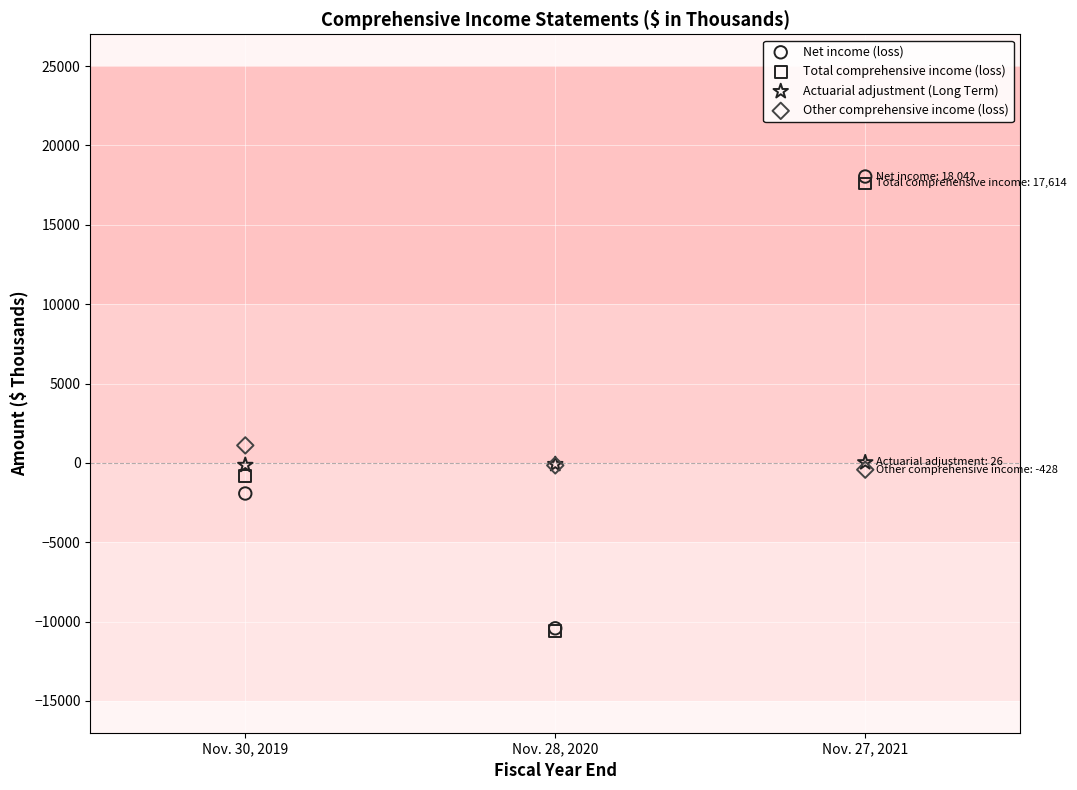

Across all series, what Y value is closest to 3731?

1102